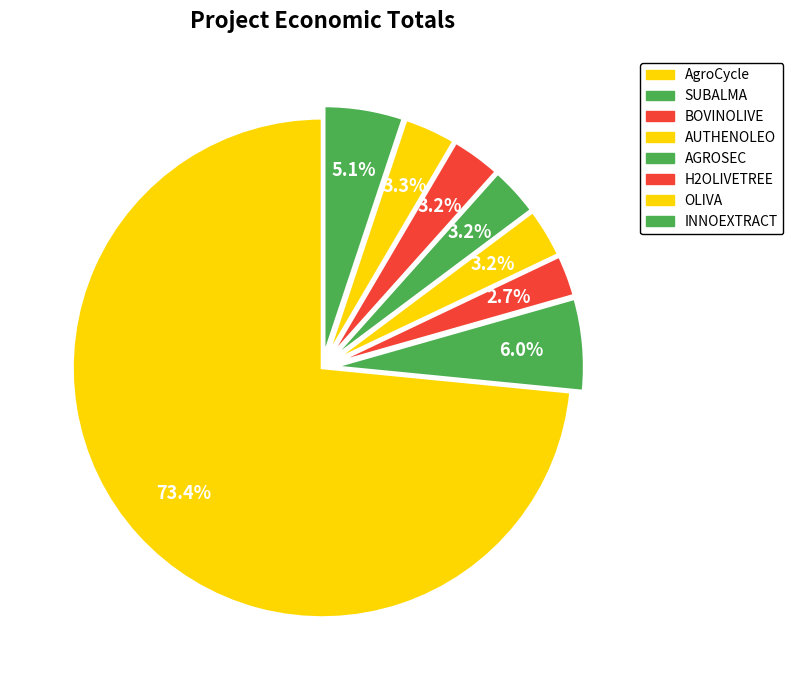

How many segments does this pie chart have?

8